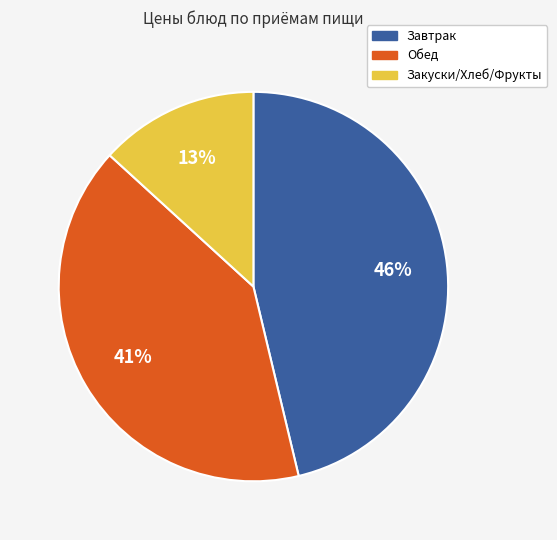

To the nearest percent, what is the average slice percentage?

33%